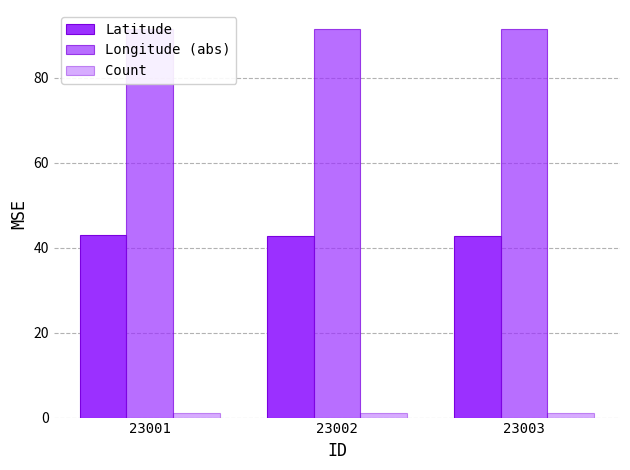

Rank the series by their average value, from lowest to highest.

Count, Latitude, Longitude (abs)